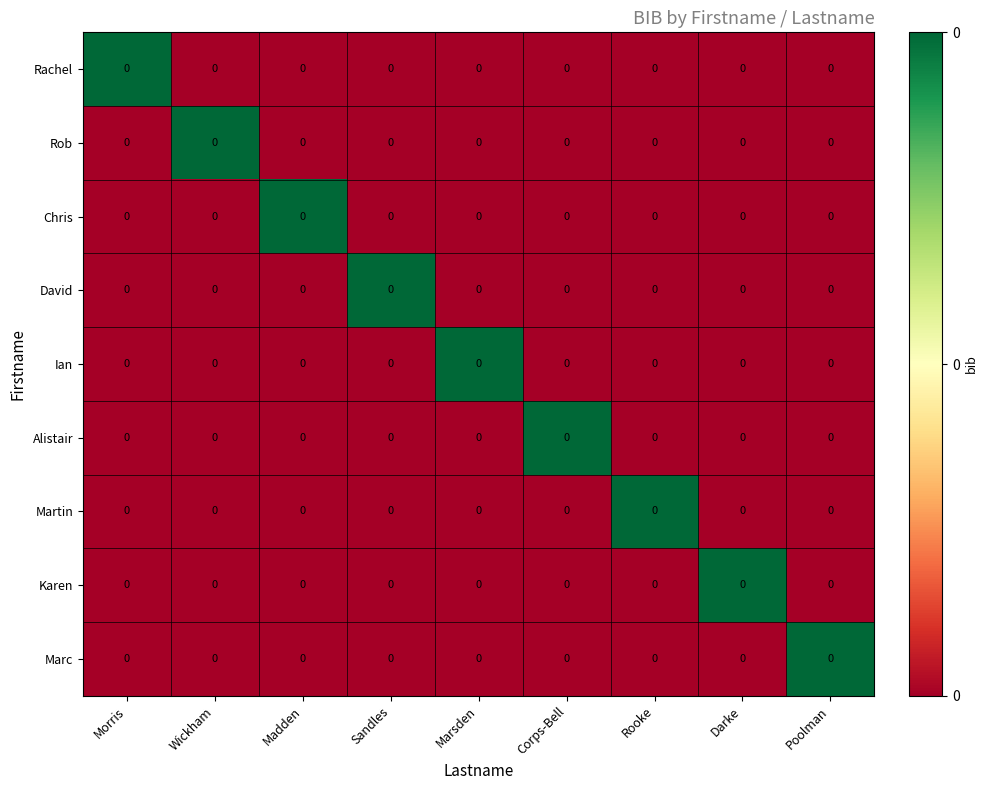

Rank the series by their maximum value, from highest to lowest.

Rachel, Rob, Chris, David, Ian, Alistair, Martin, Karen, Marc